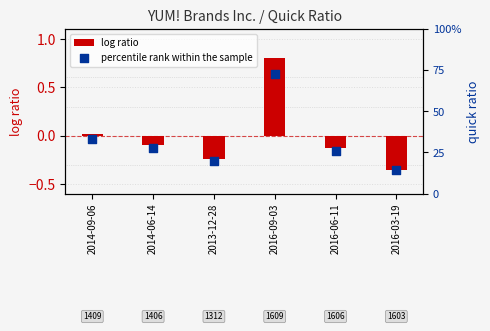

Which series has the widest spread of Y values?

log ratio